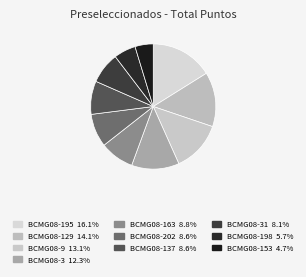

How many slices are in this pie chart?

10